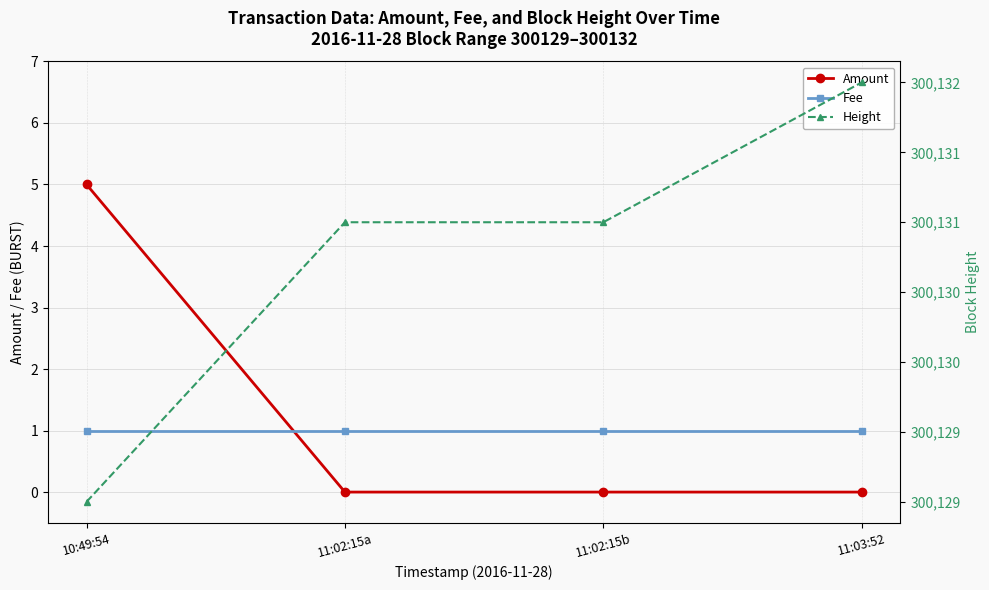

True or false: Height and Fee intersect in this chart.

False